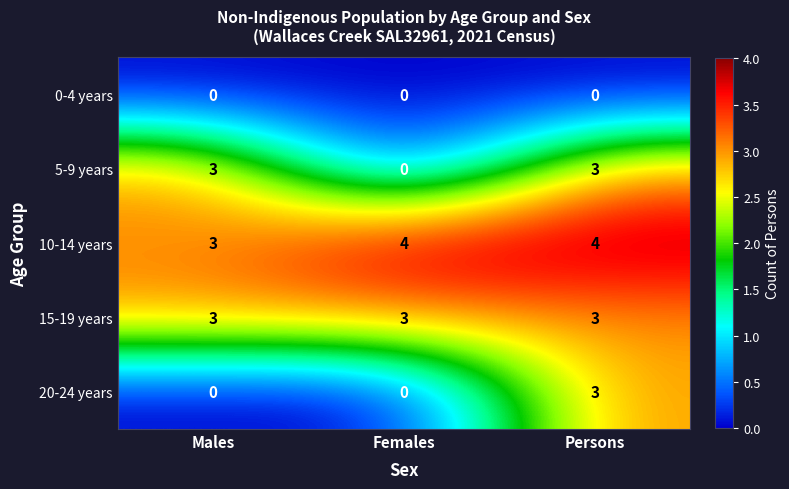

Which series changed the most between Males and Persons?

20-24 years